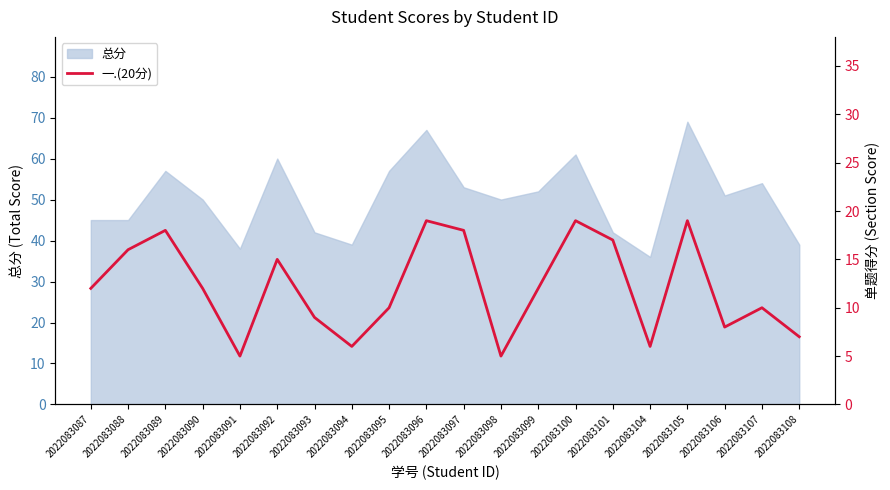

What is the difference between the maximum and second lowest values?

14